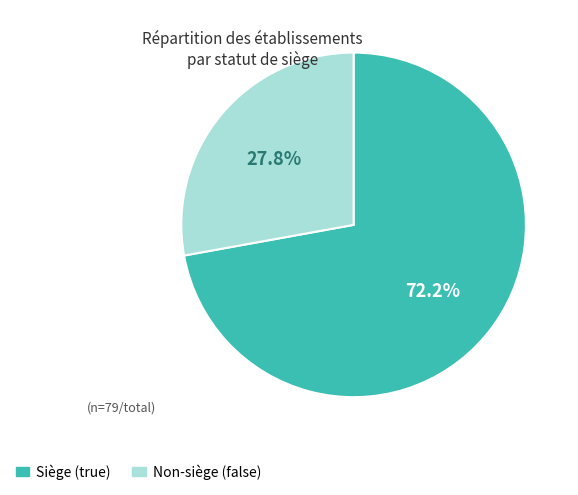

Is there a majority slice in this chart?

Yes